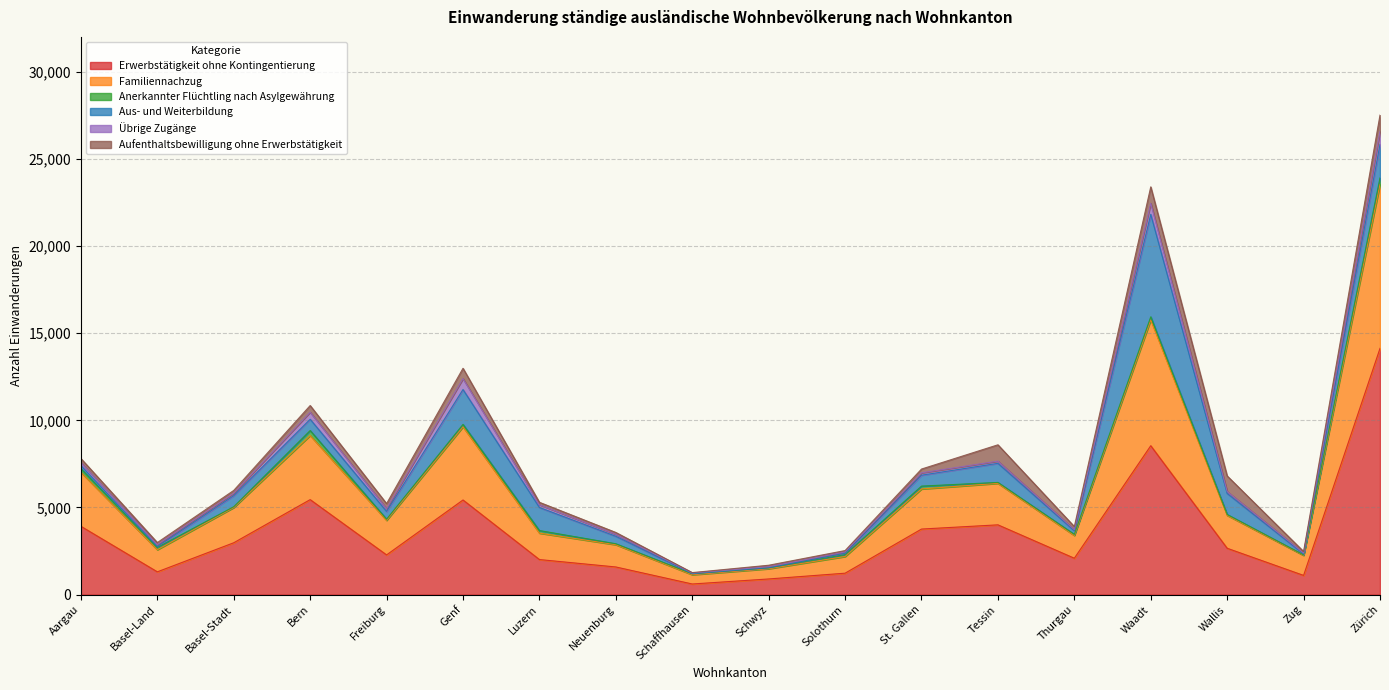

What is the difference between the second highest and second lowest values in the Familiennachzug series?

6634